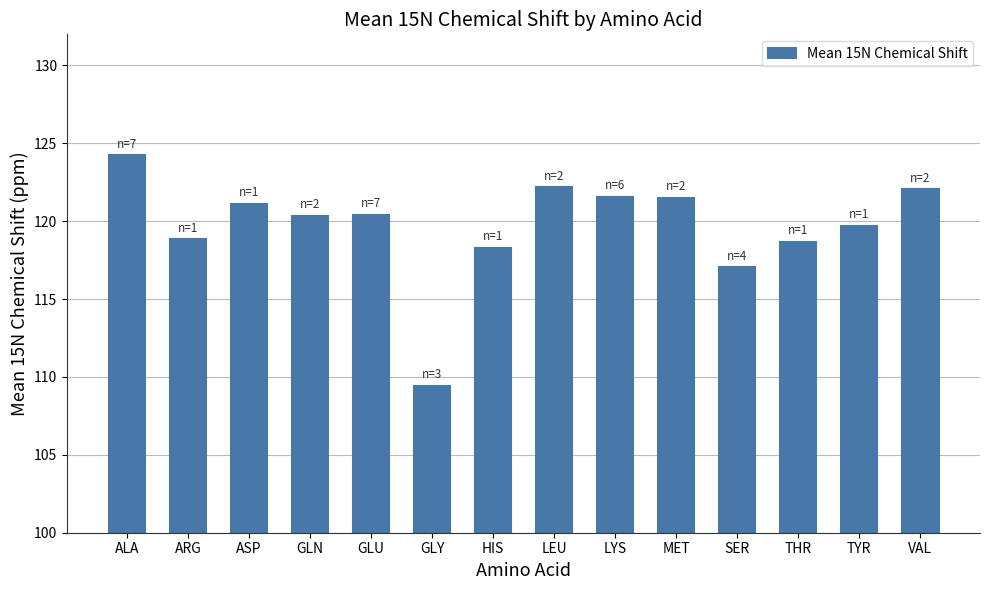

What is the ratio of the value at ARG to the value at HIS?

1.0